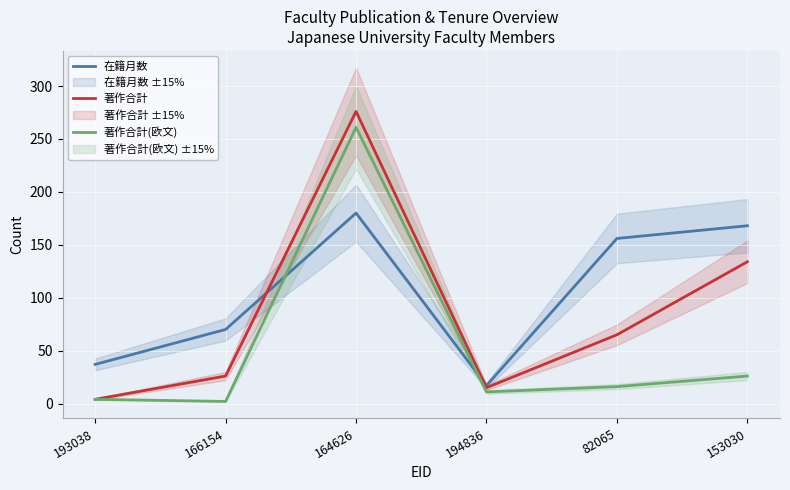

List the series in order of their overall mean, lowest first.

著作合計(欧文), 著作合計, 在籍月数